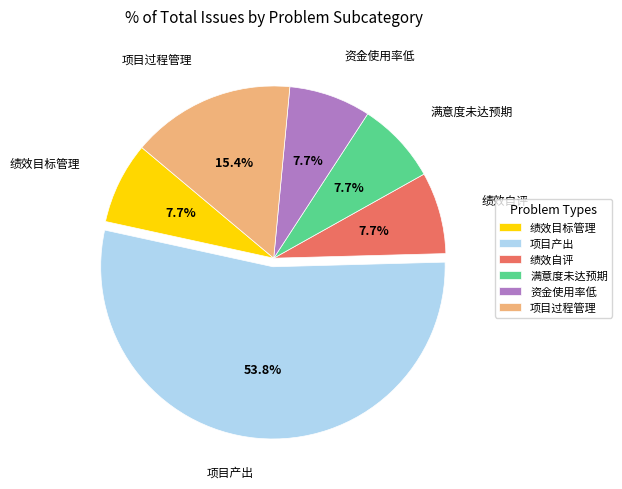

Is it true that 项目产出 is 54% of the pie?

True